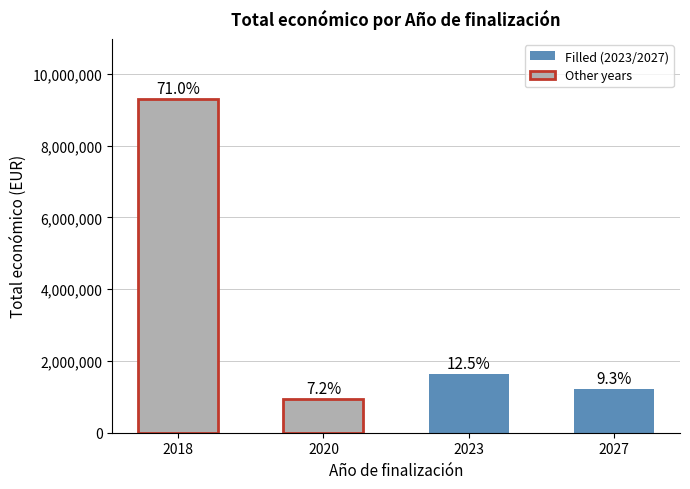

What is the value of the 4th bar from the left?

1215167